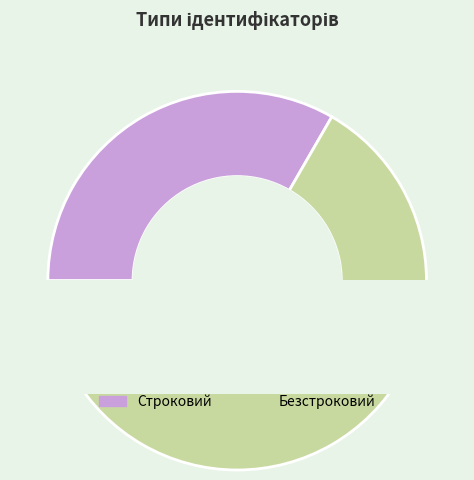

To the nearest percent, what percentage of the pie is Строковий?

33%